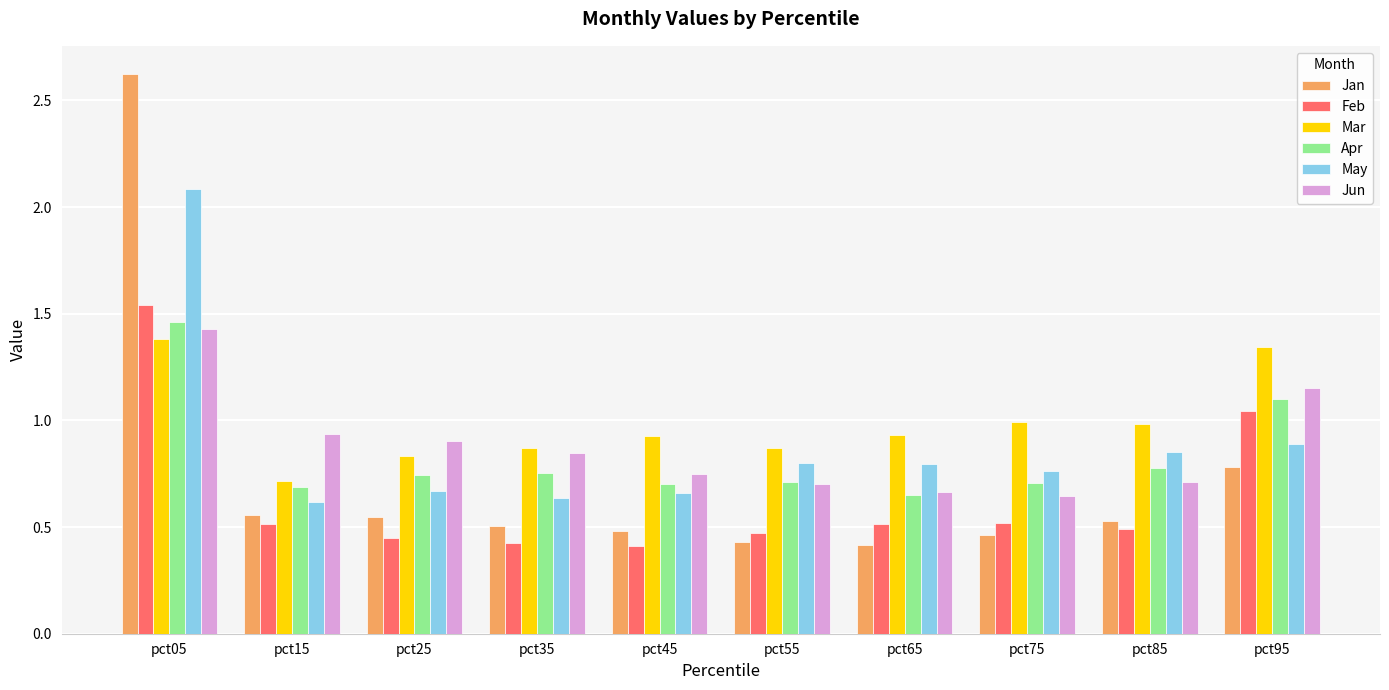

Rank the series by their maximum value, from highest to lowest.

Jan, May, Feb, Apr, Jun, Mar